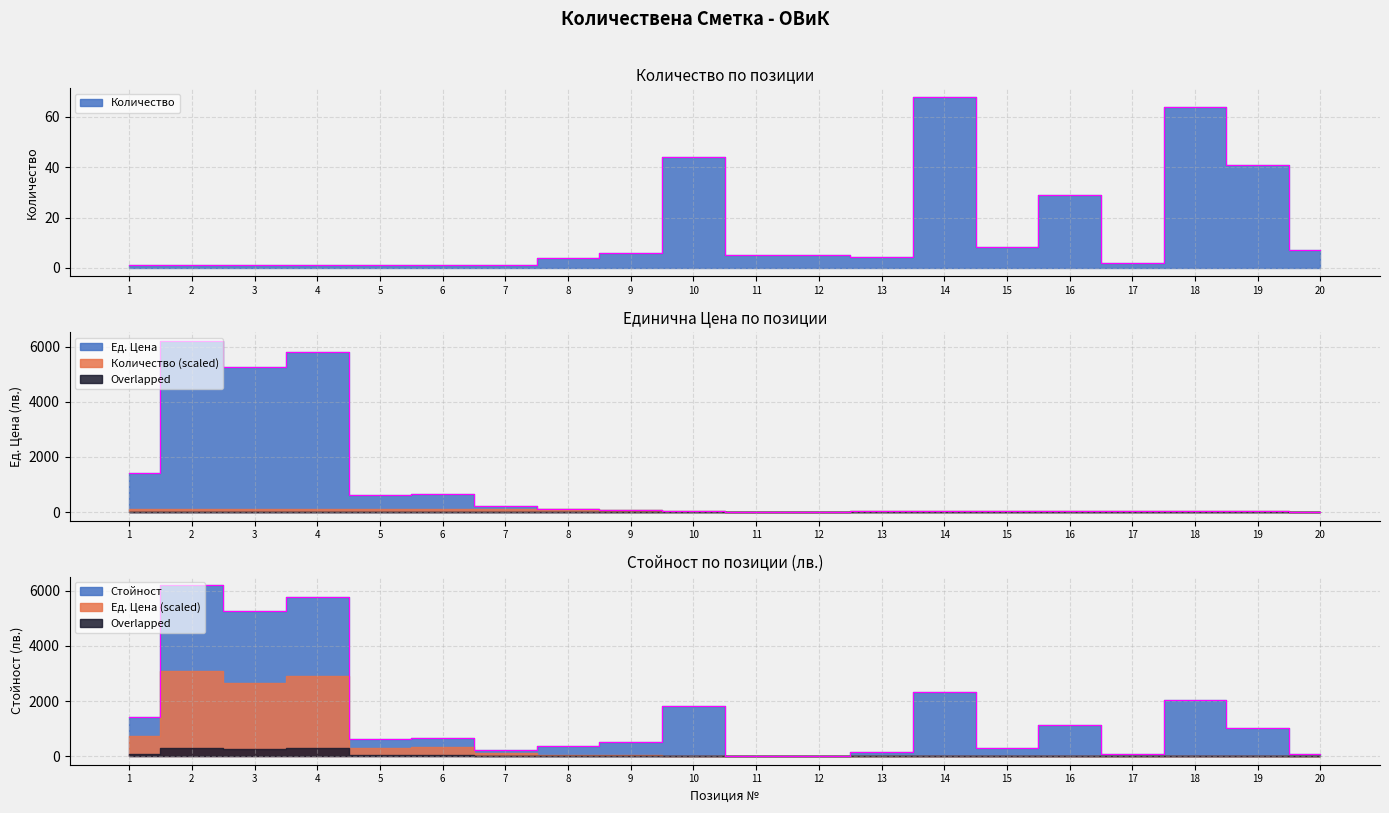

The value of Количество at 17 is 2.0. True or false?

True